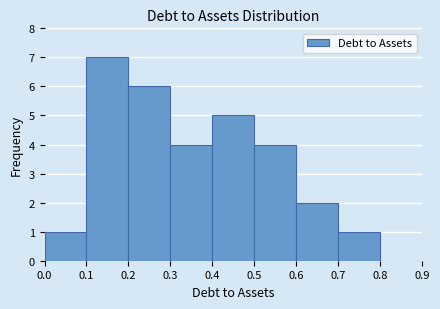

Over which range of the x-axis is the bar tallest?

0.1 to 0.2